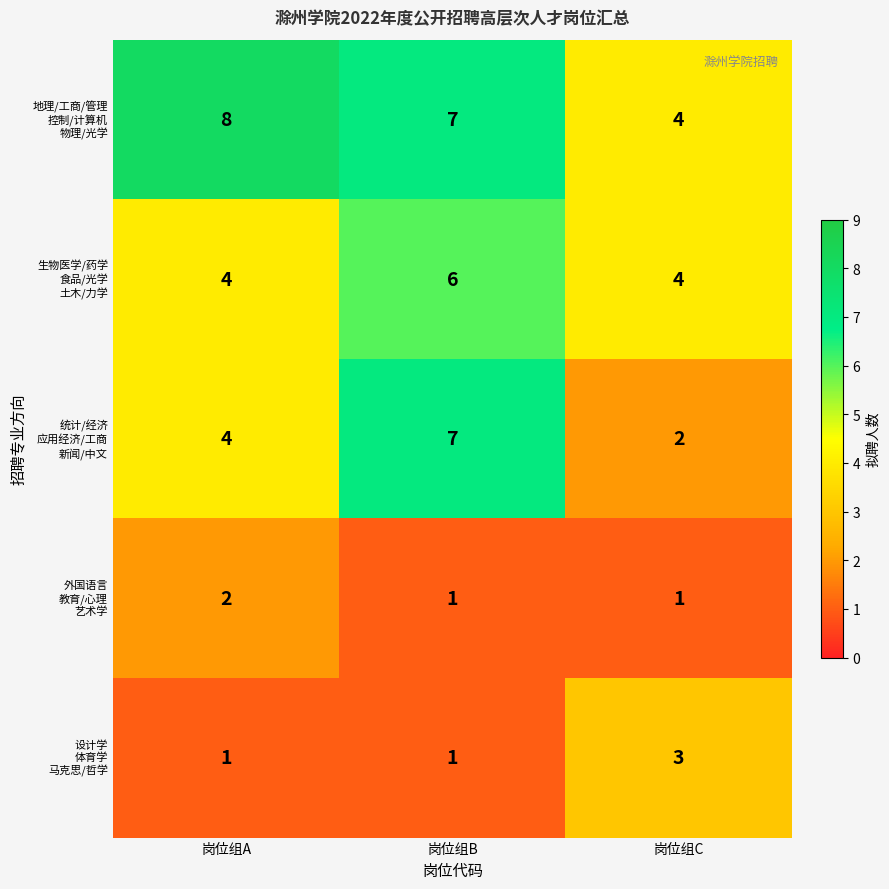

What is the total value across all series at 岗位组C?

14